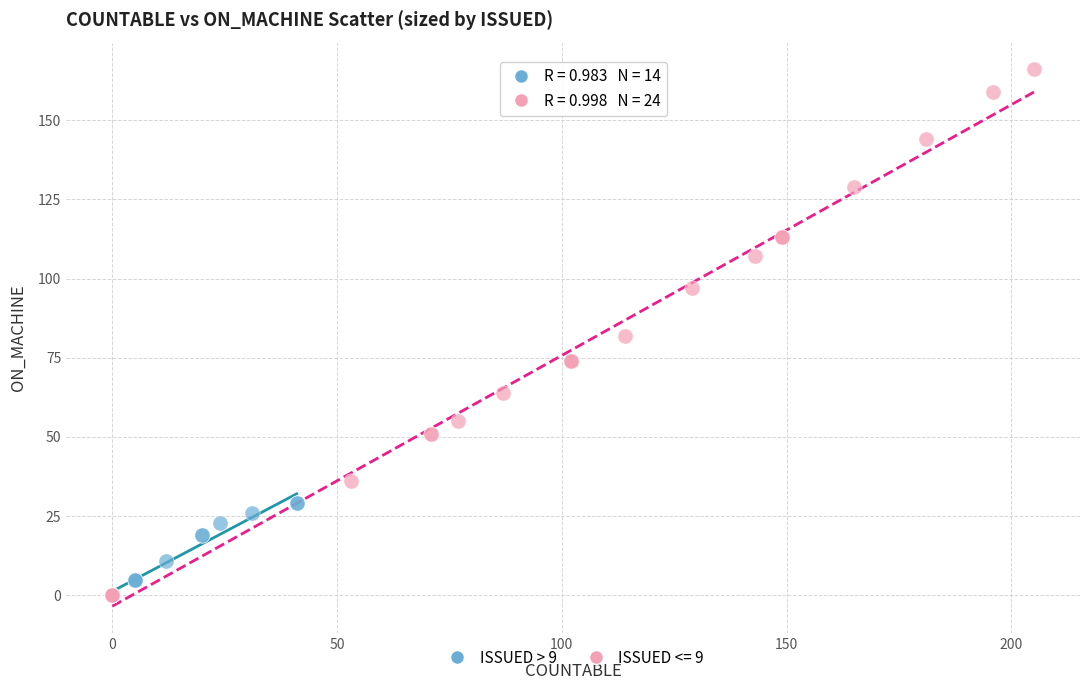

Which series reaches the maximum Y coordinate?

ISSUED <= 9